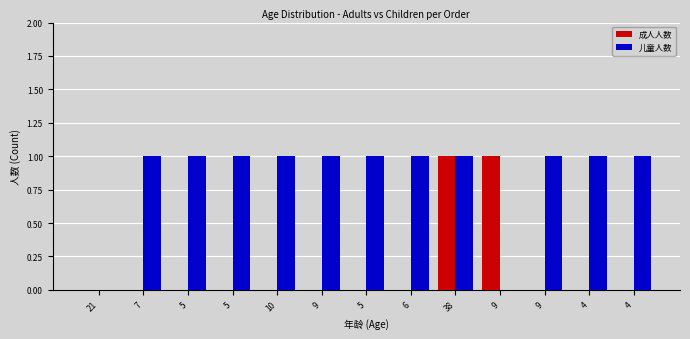

What are all the series names shown in the legend?

成人人数, 儿童人数